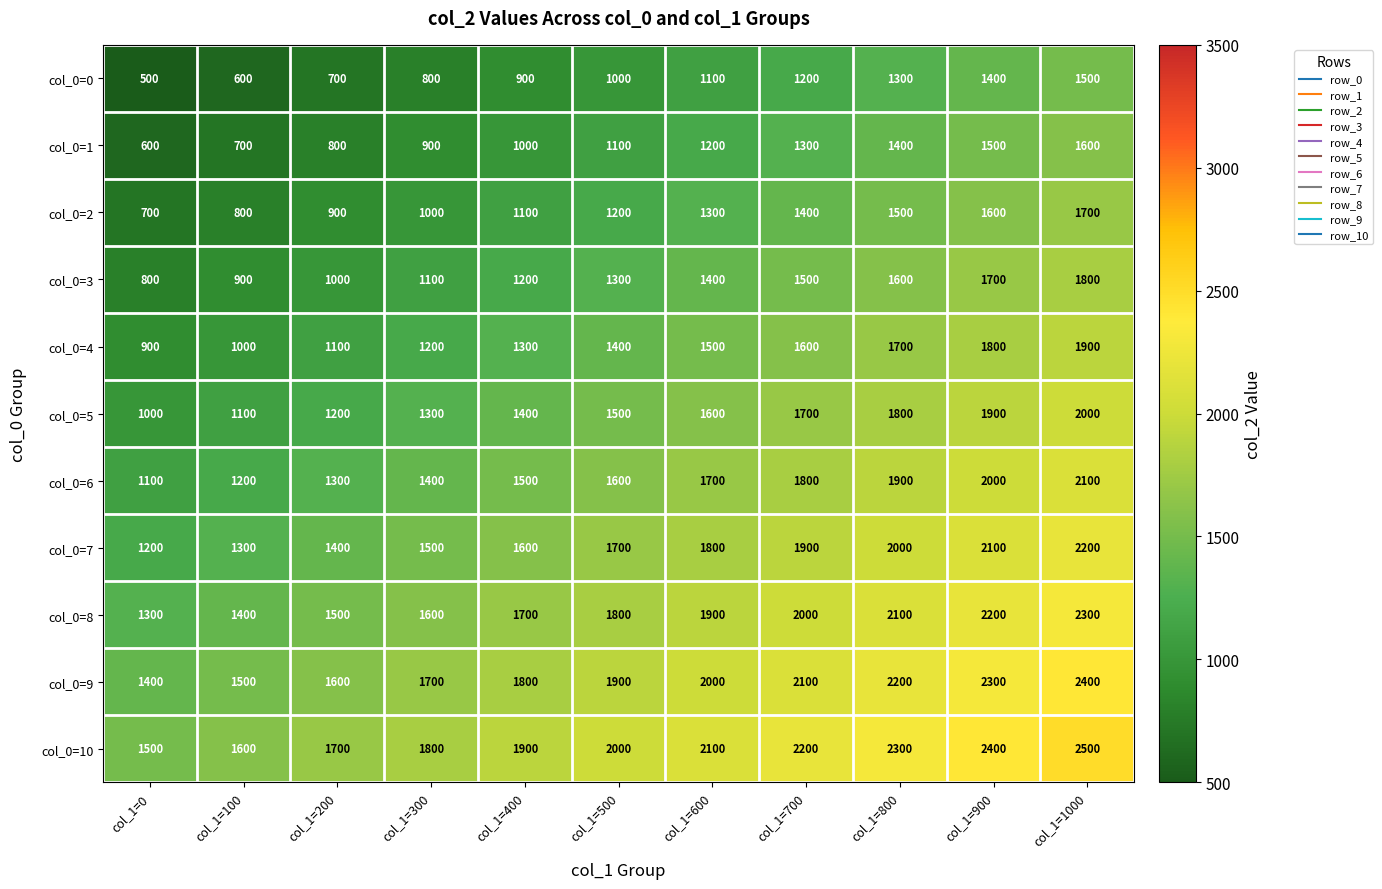

List the series in order of their peak value, highest first.

col_0=10, col_0=9, col_0=8, col_0=7, col_0=6, col_0=5, col_0=4, col_0=3, col_0=2, col_0=1, col_0=0